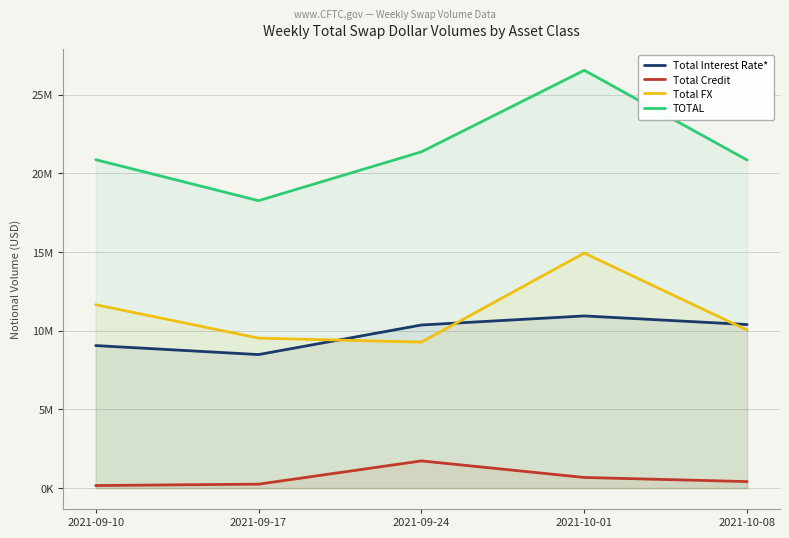

What position from the left is 2021-10-08?

5